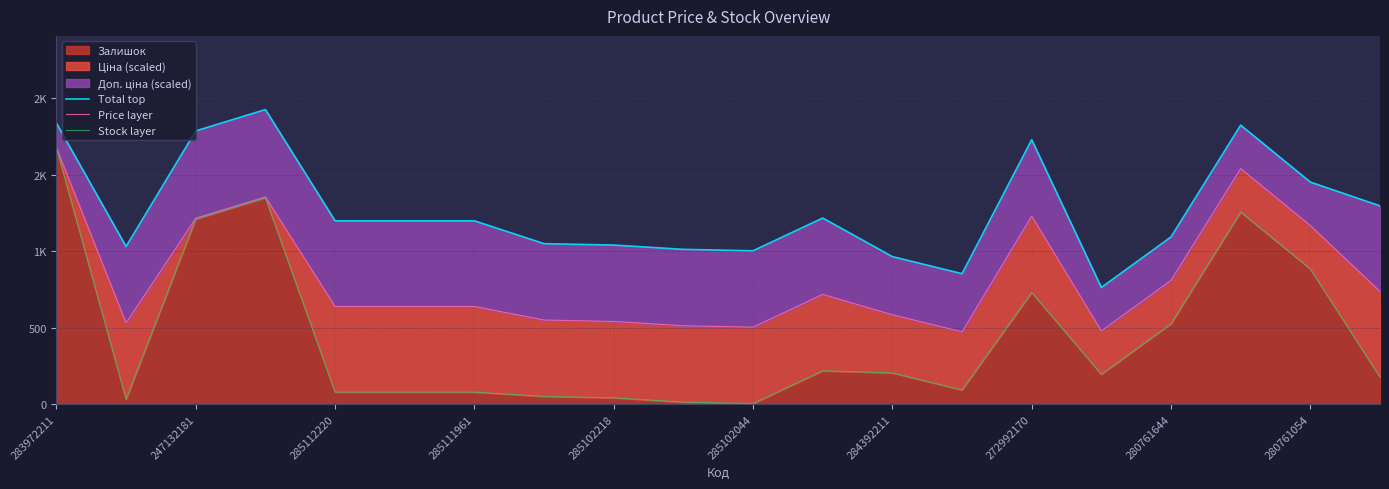

What position from the right is 280761644?

4